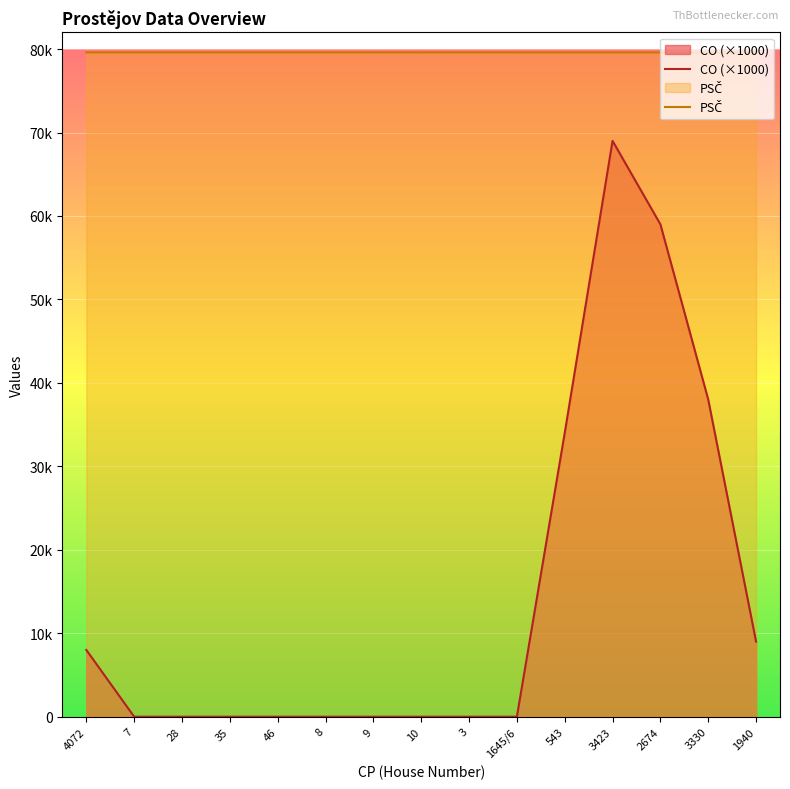

True or false: PSC and CO cross at least once.

False